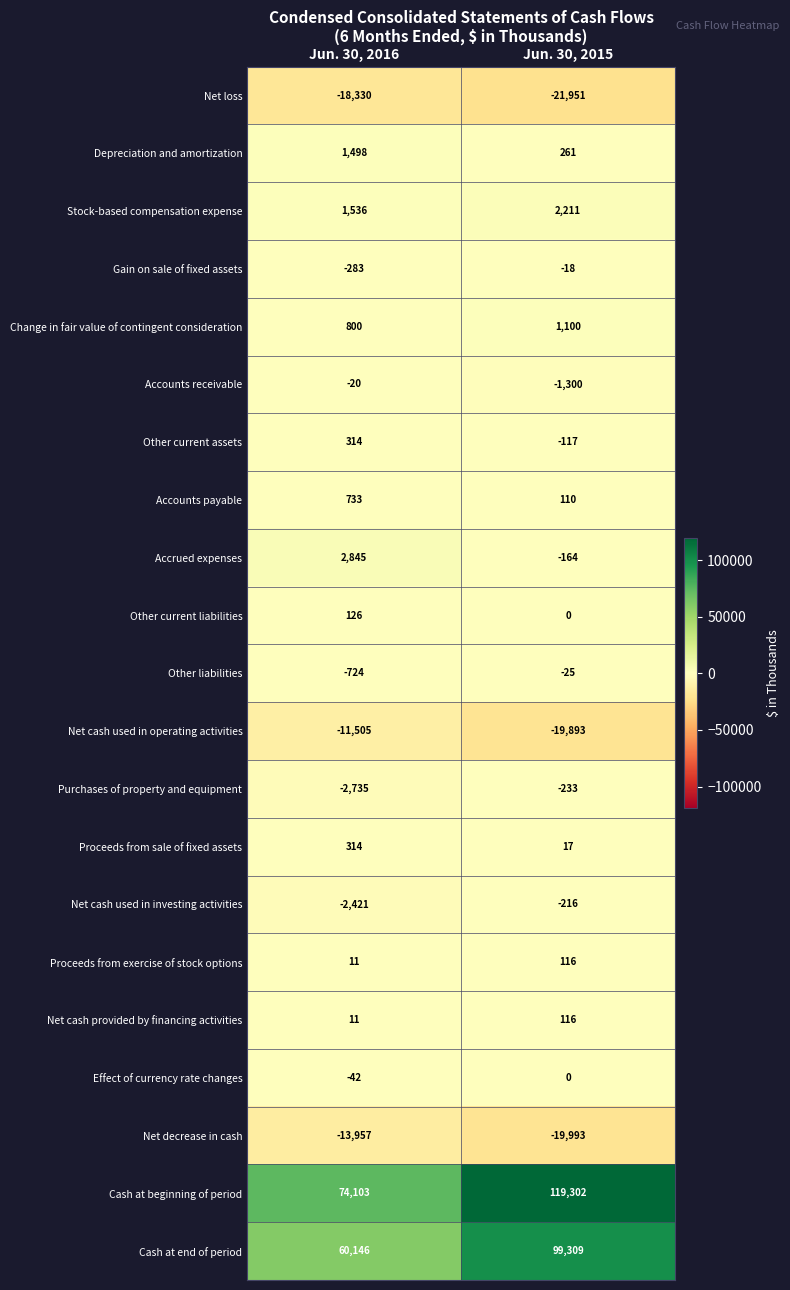

What is the difference between the Proceeds from sale of fixed assets values at Jun. 30, 2015 and Jun. 30, 2016?

297